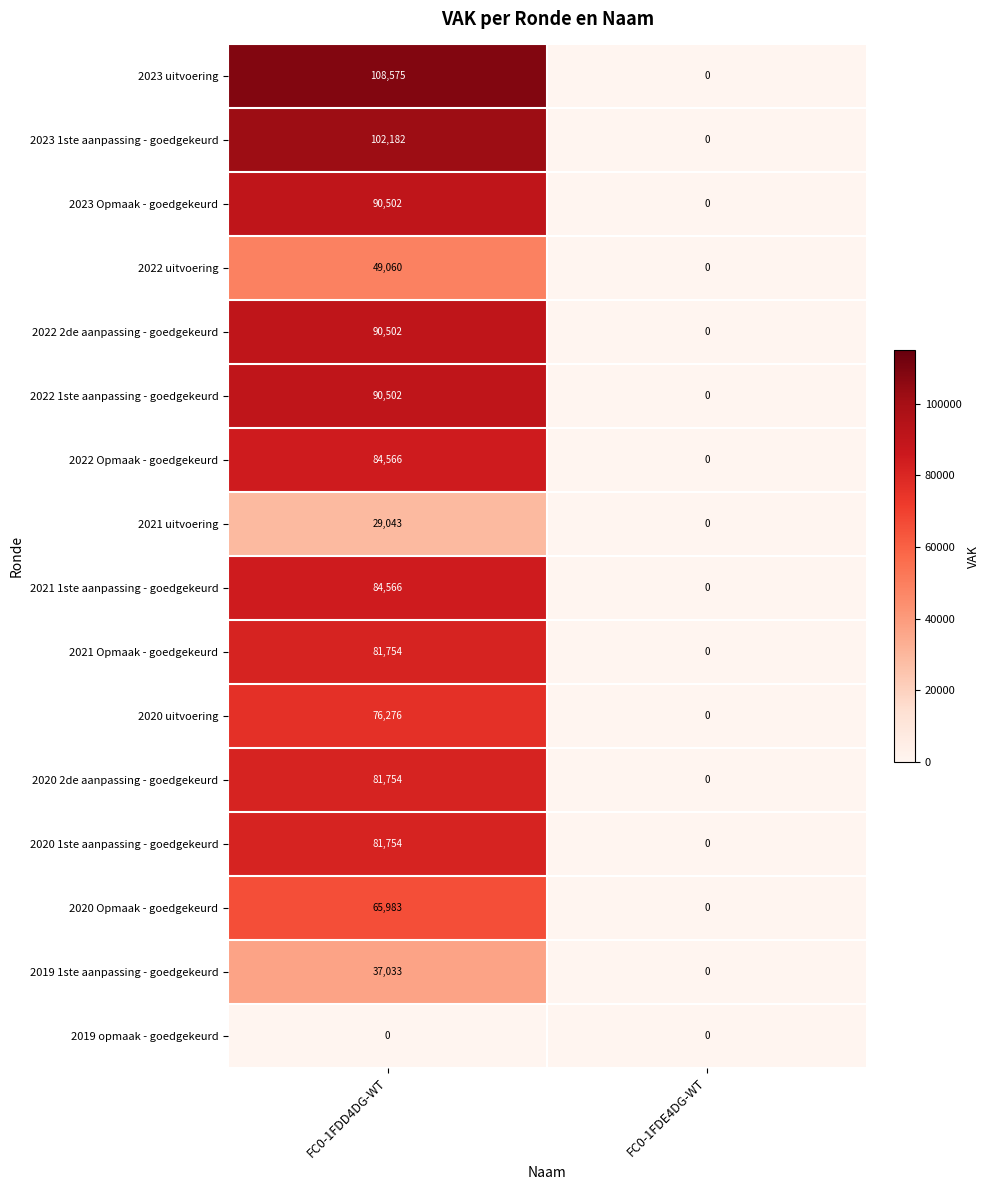

What is the difference between the highest and lowest values at FC0-1FDD4DG-WT?

108575